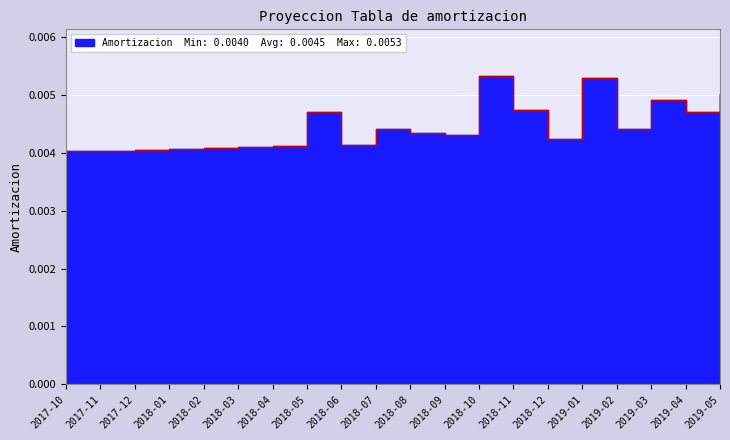

Rank the categories by value from lowest to highest.

2017-10, 2017-11, 2017-12, 2018-01, 2018-02, 2018-03, 2018-04, 2018-06, 2018-12, 2018-09, 2018-08, 2018-07, 2019-02, 2019-04, 2018-05, 2018-11, 2019-03, 2019-05, 2019-01, 2018-10